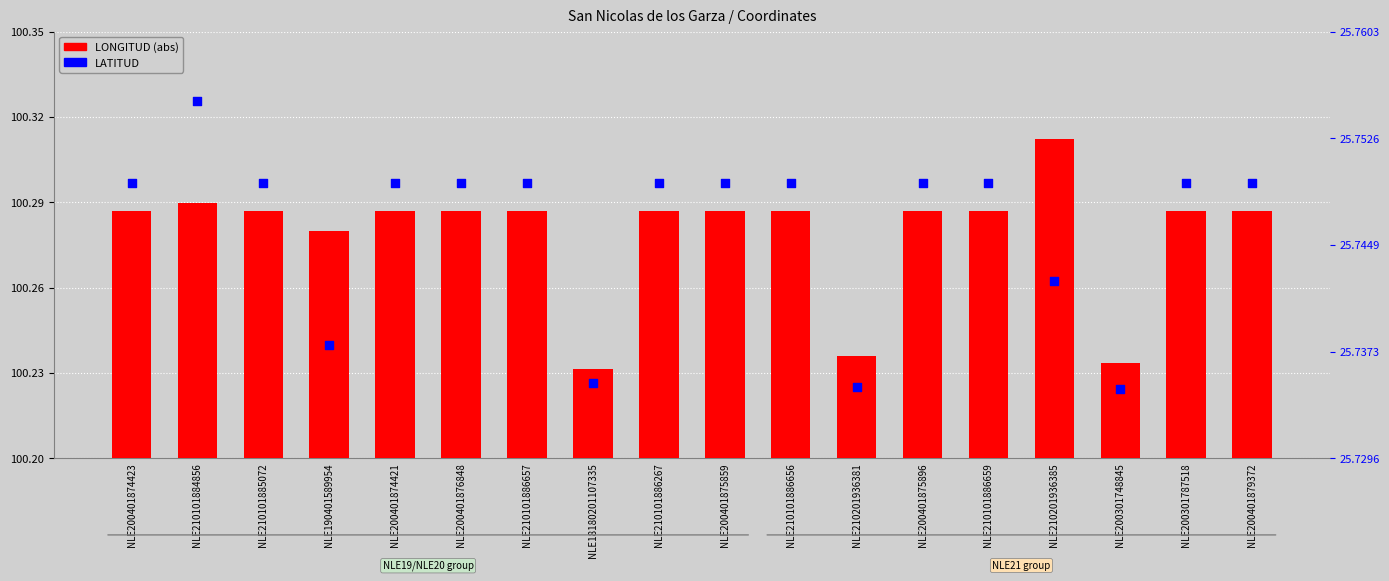

At which category is the sum across all series the highest?

NLE210201936385